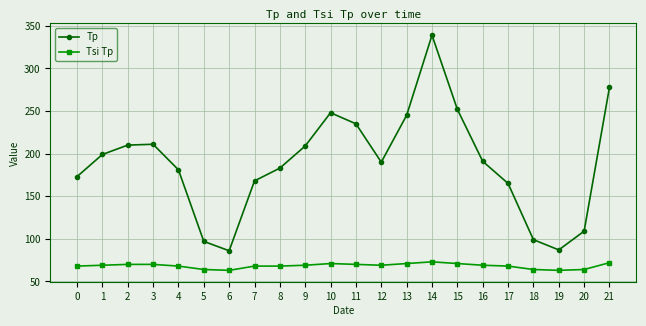

True or false: Tsi Tp and Tp cross at least once.

False